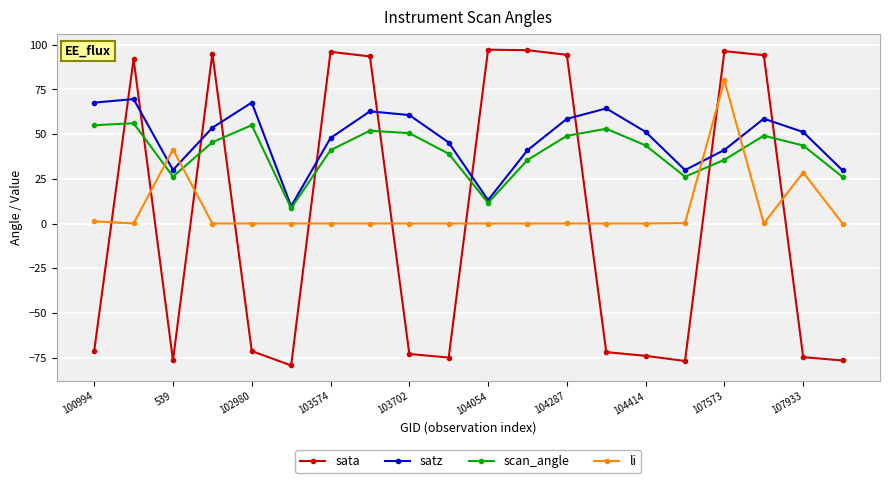

Does the chart display data point markers on the line(s)?

Yes